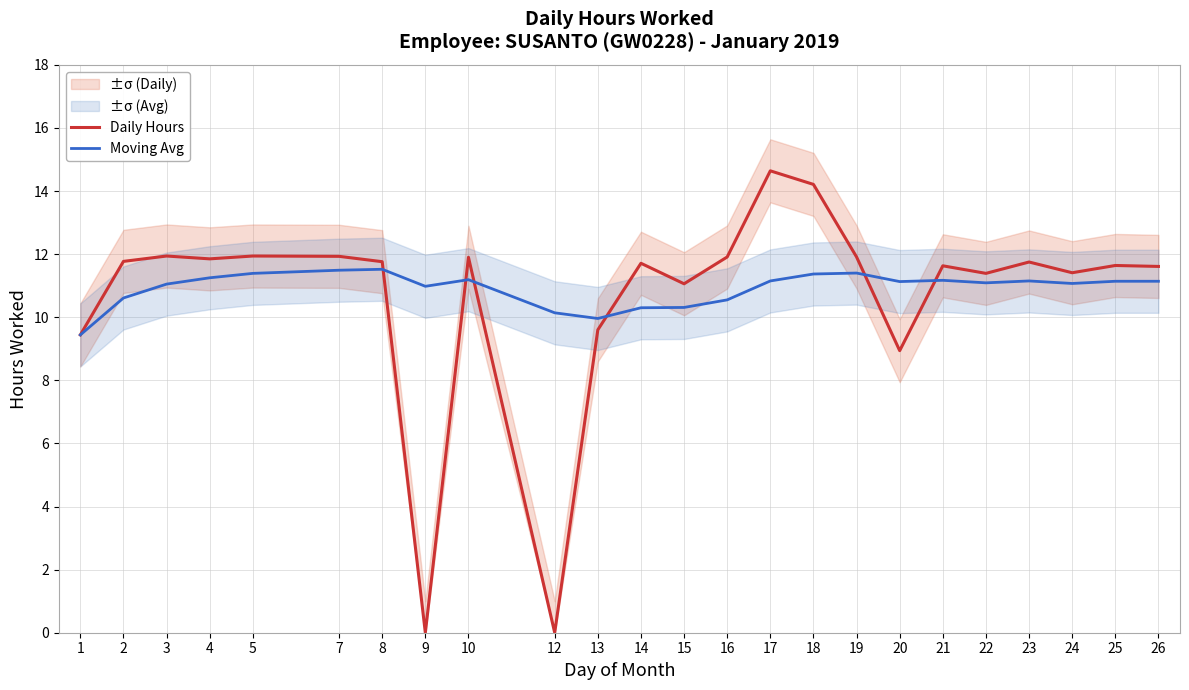

True or false: Daily Hours and Moving Avg cross at least once.

True